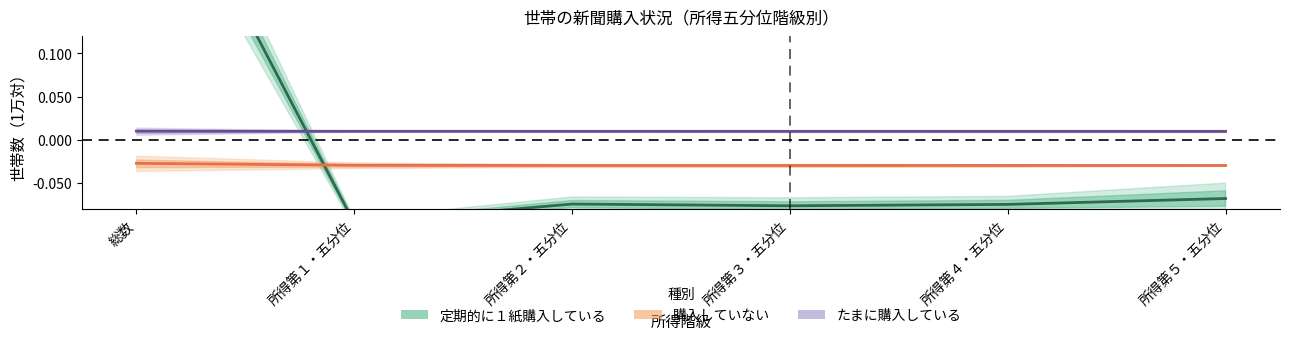

Between 所得第２・五分位 and 所得第３・五分位, which series saw the biggest shift?

定期的に１紙購入している